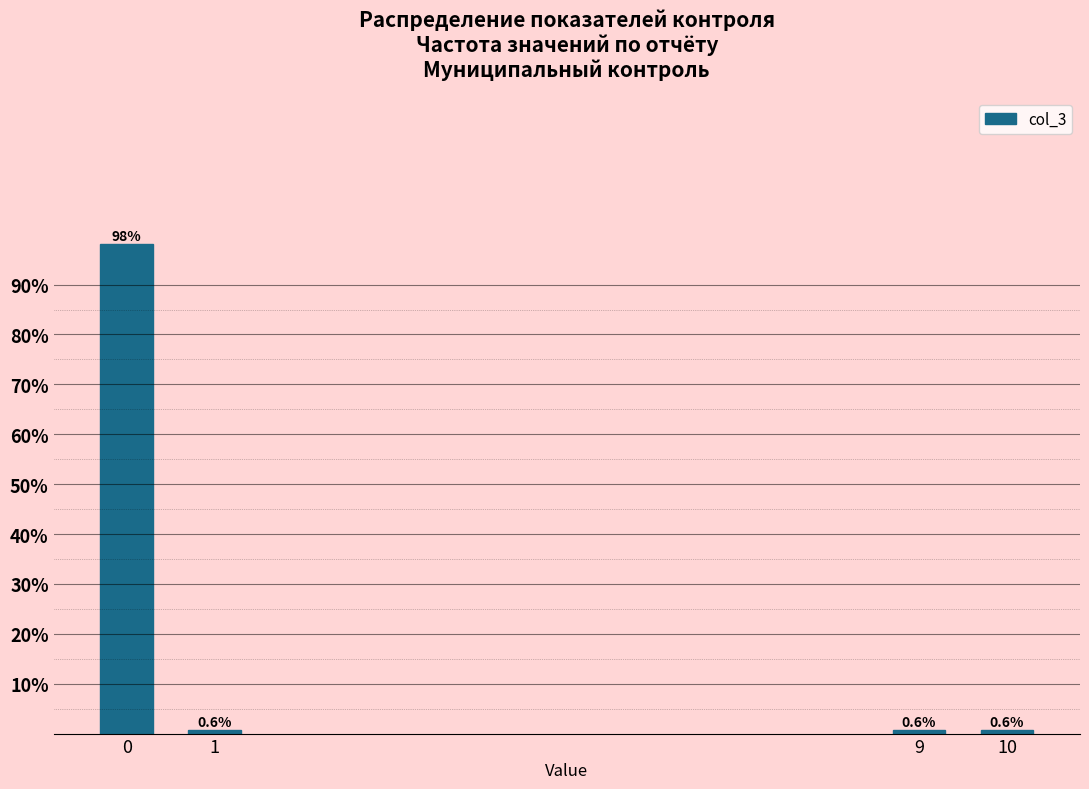

Reading left to right, transcribe all the data shown in this chart.

98.1	0.6	0.6	0.6